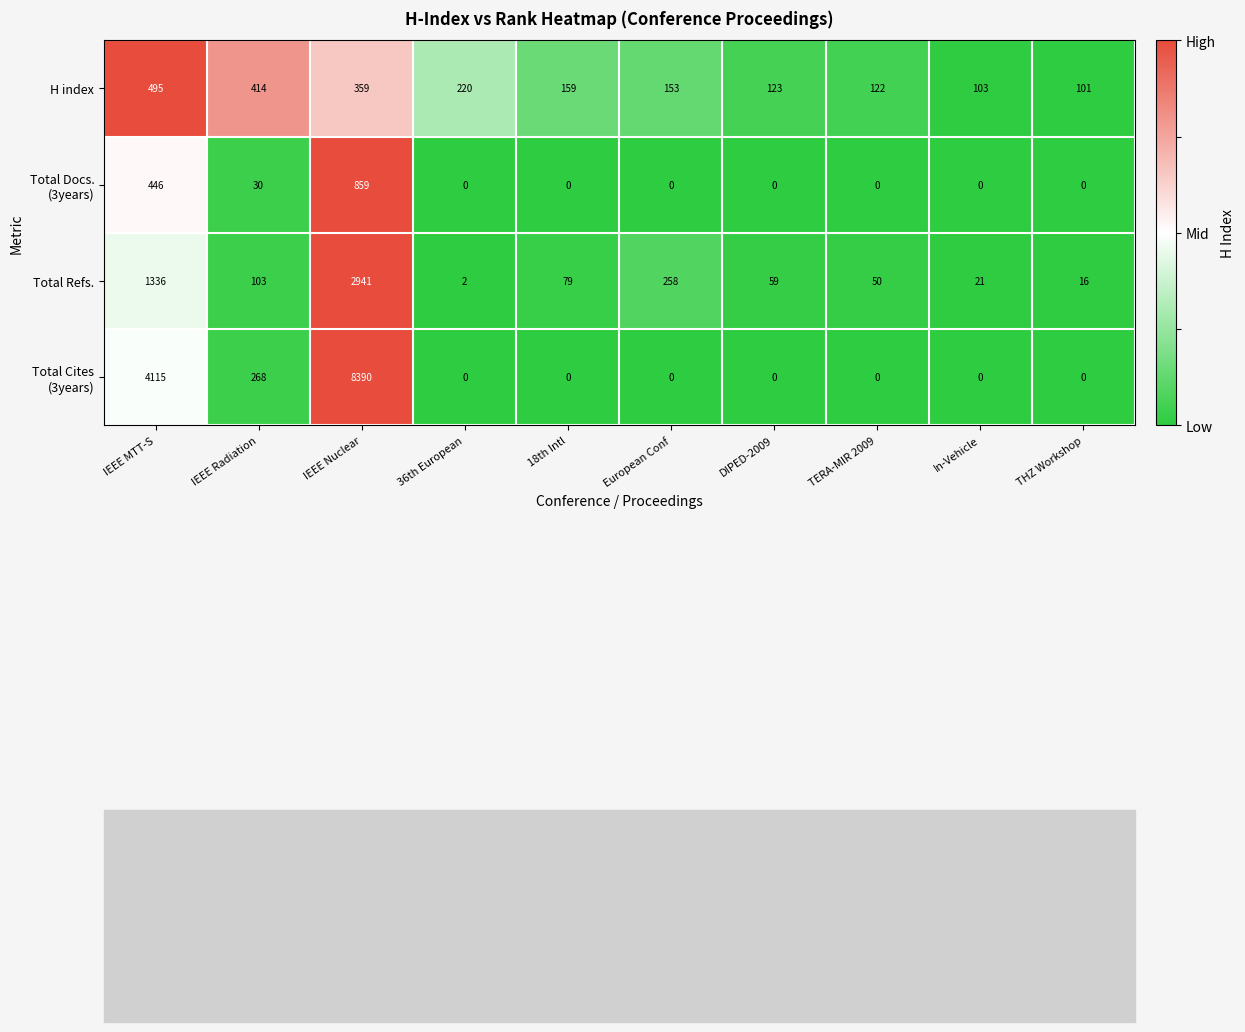

Between 18th Intl and THZ Workshop, which series saw the biggest shift?

Total Refs.